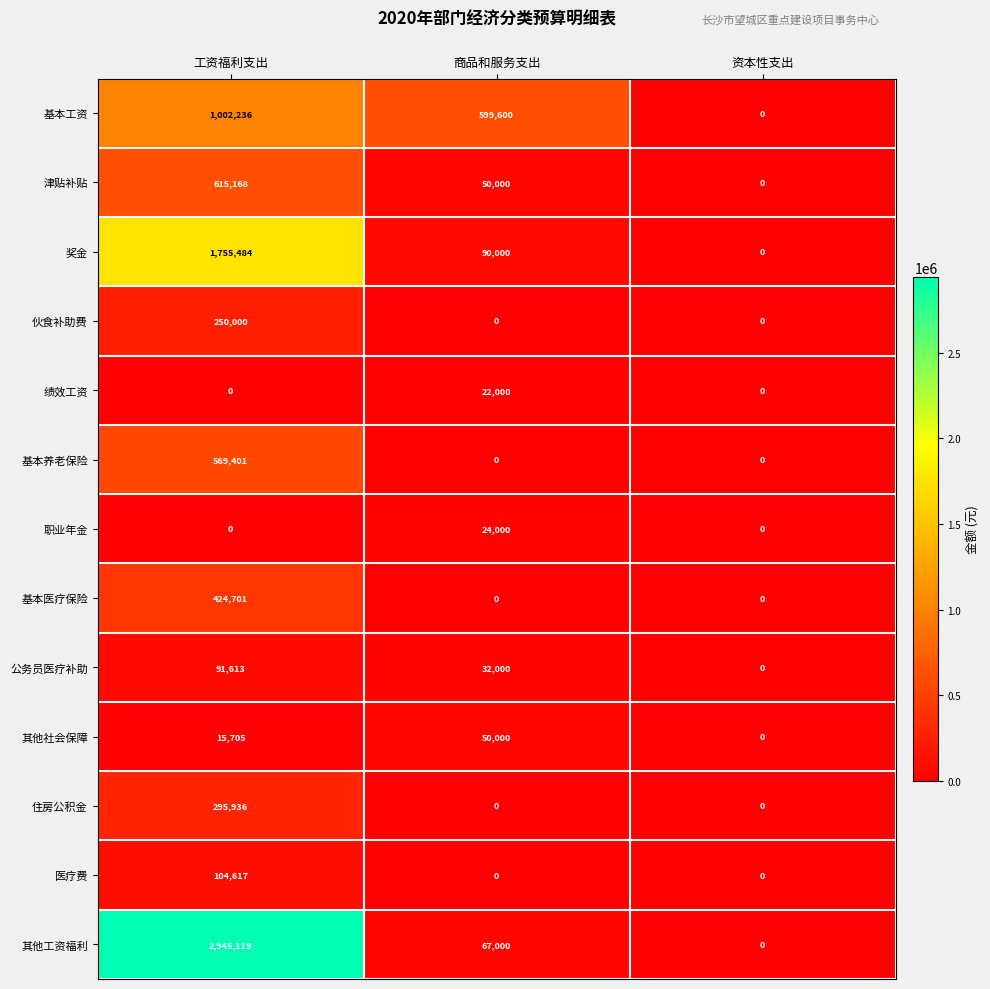

Which series has the widest spread of values?

其他工资福利